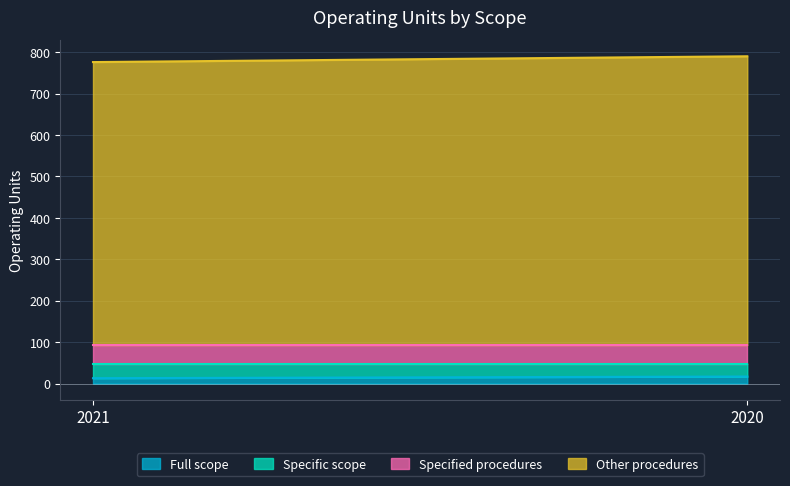

Reading left to right, list all the values displayed in this chart.

Full scope: 13	17
Specific scope: 35	31
Specified procedures: 45	45
Other procedures: 683	697